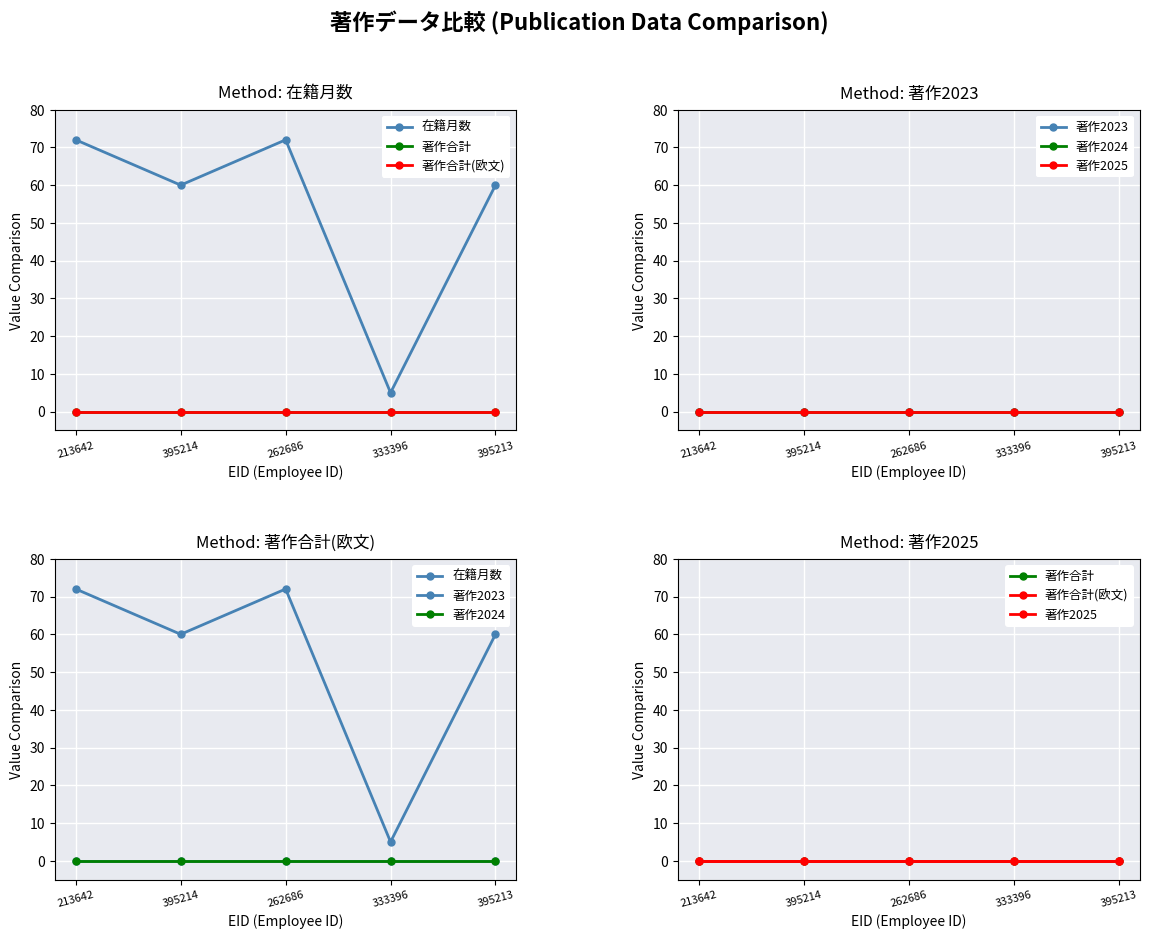

At which label does 在籍月数 first exceed 60?

213642